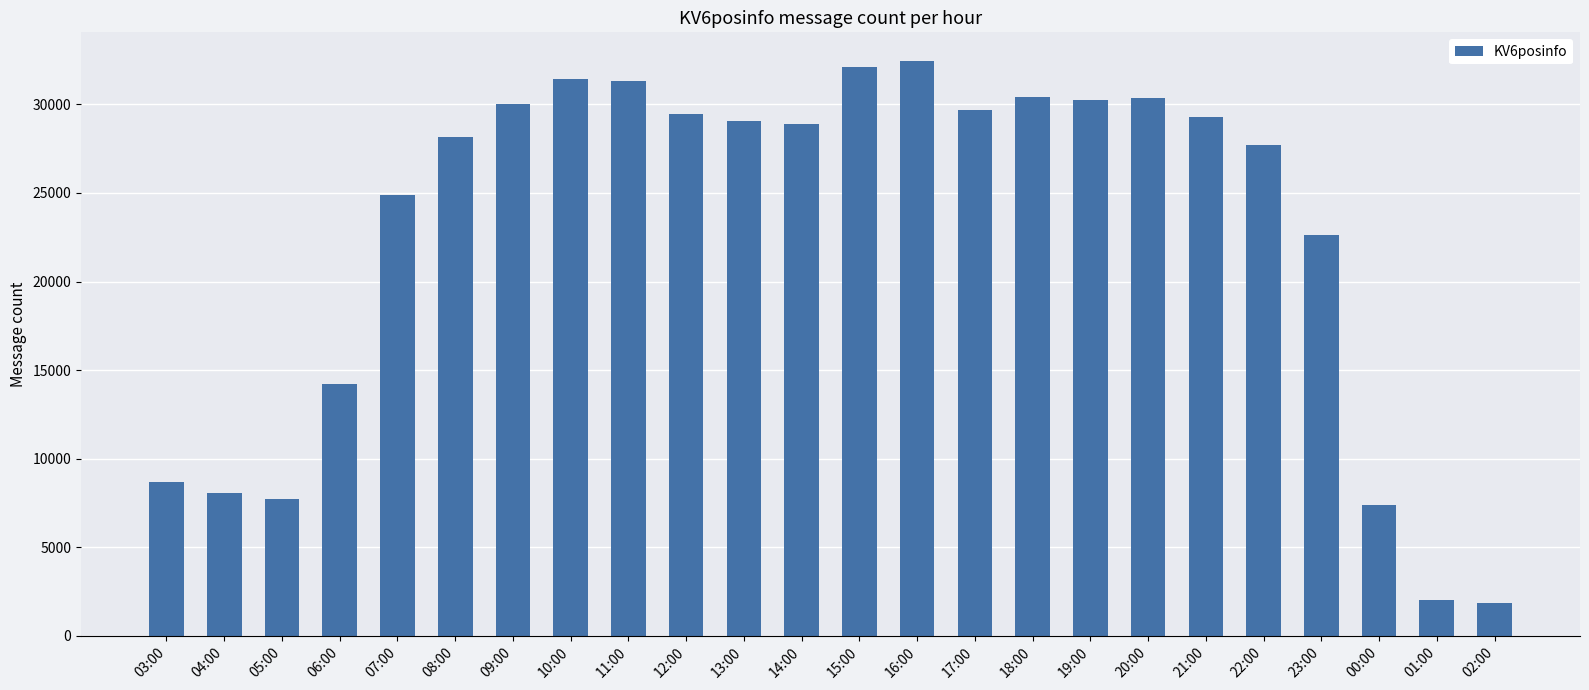

What is the sum of all values?

548034